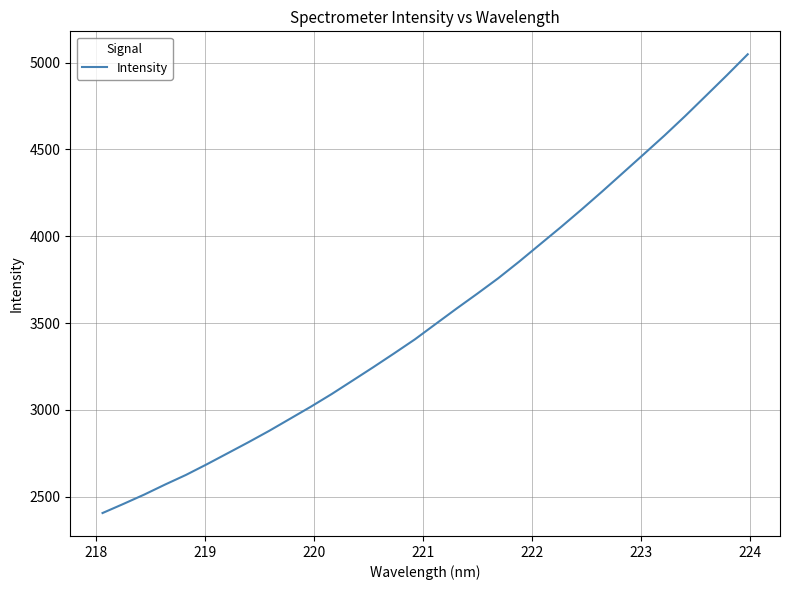

What is the smallest value displayed?

2405.5